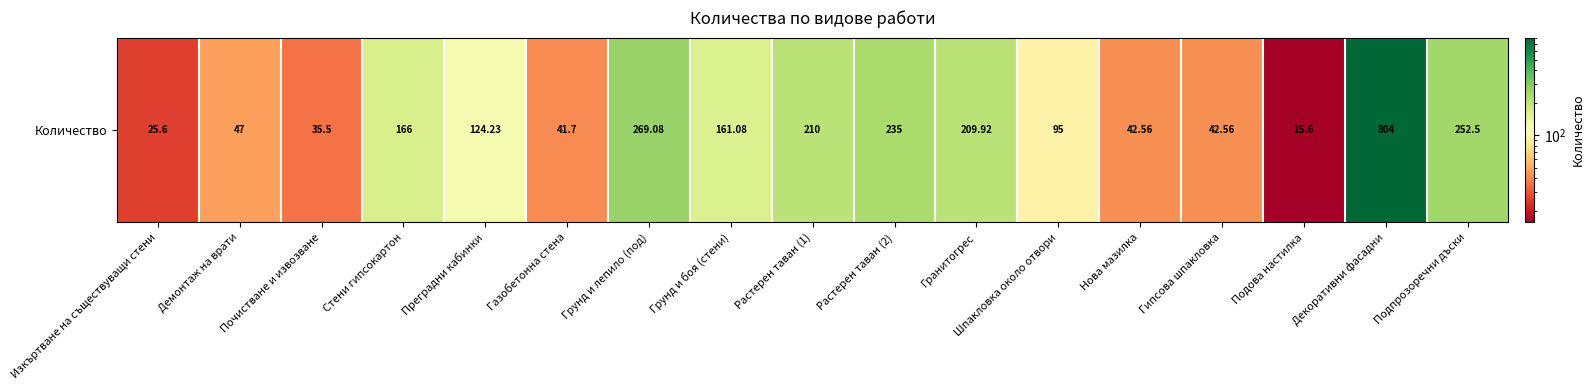

Reading left to right, what are all the values shown in this chart?

25.6	47.0	35.5	166.0	124.2	41.7	269.1	161.1	210.0	235.0	209.9	95.0	42.6	42.6	15.6	804.0	252.5